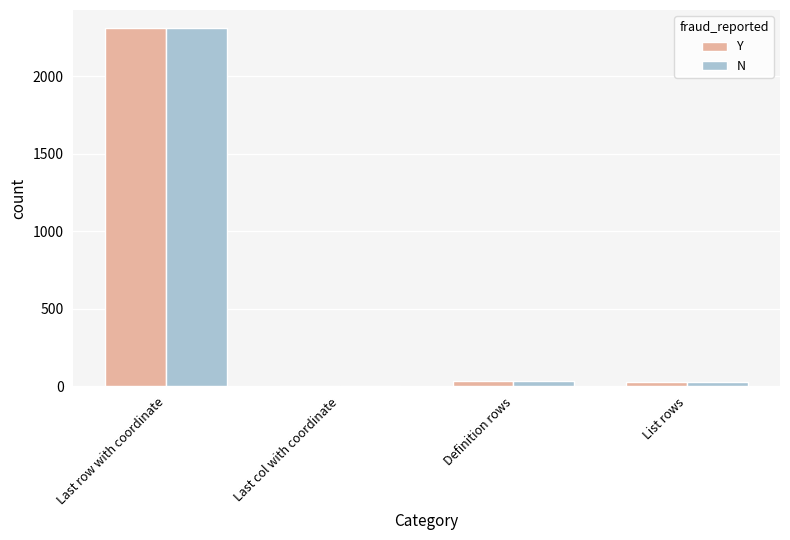

What is the difference between the Y values at Last col with coordinate and Last row with coordinate?

2310